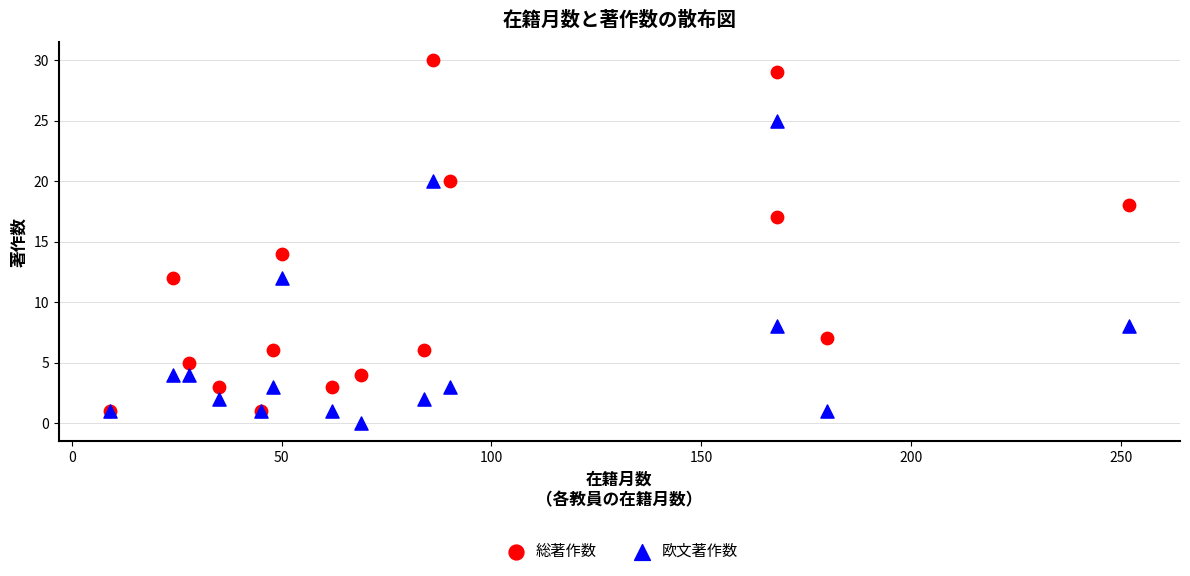

Which series contains the lowest Y value?

欧文著作数